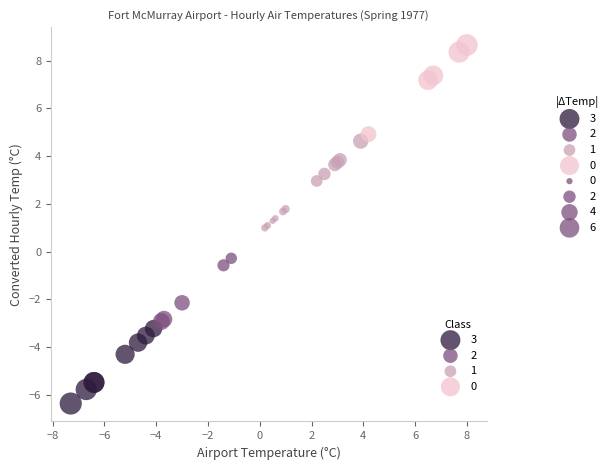

Which series reaches the minimum Y coordinate?

3